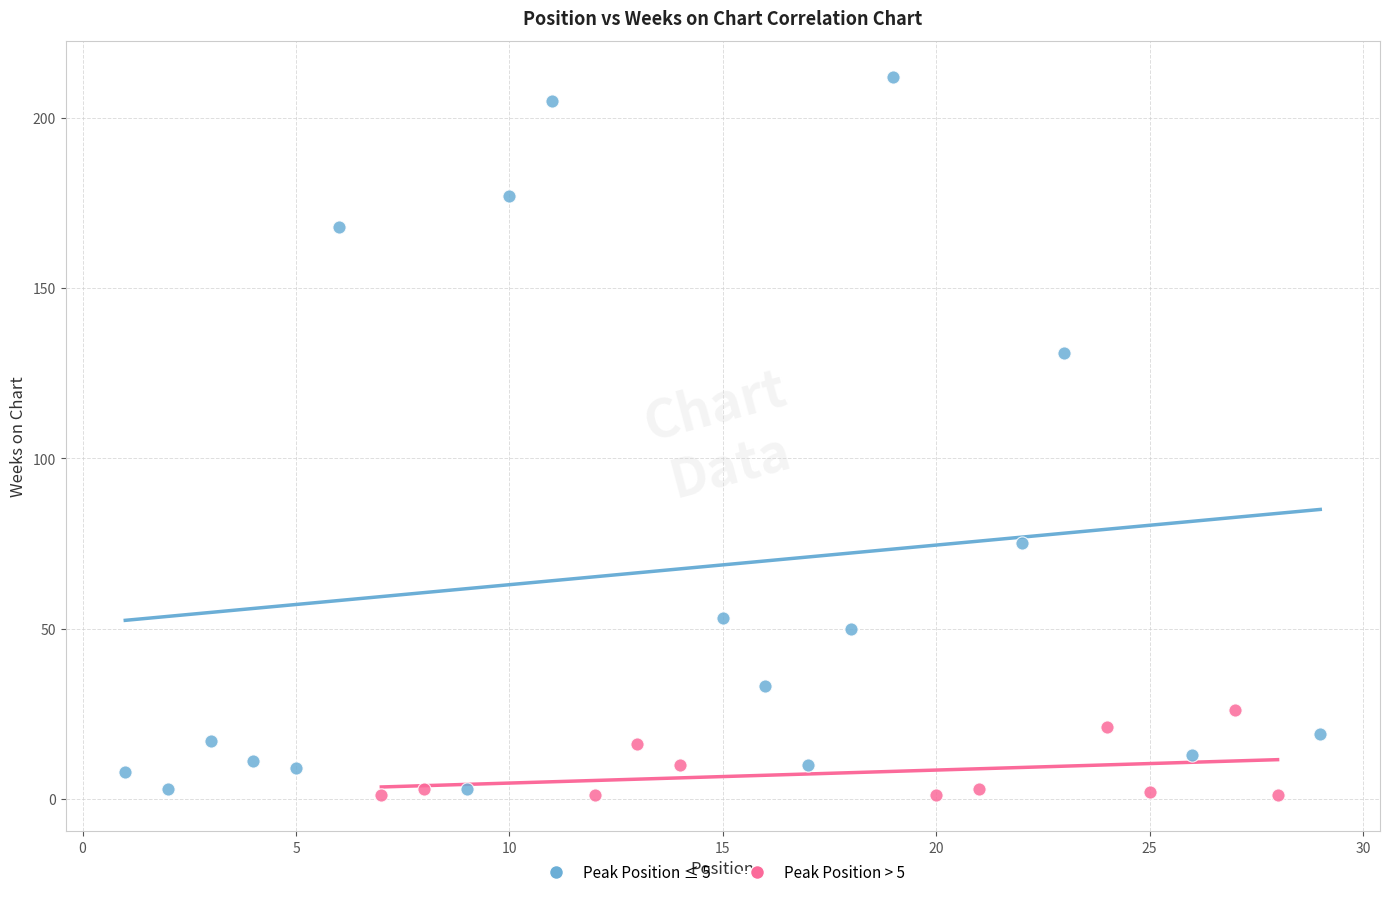

Which series reaches the maximum Y coordinate?

Peak Position ≤ 5